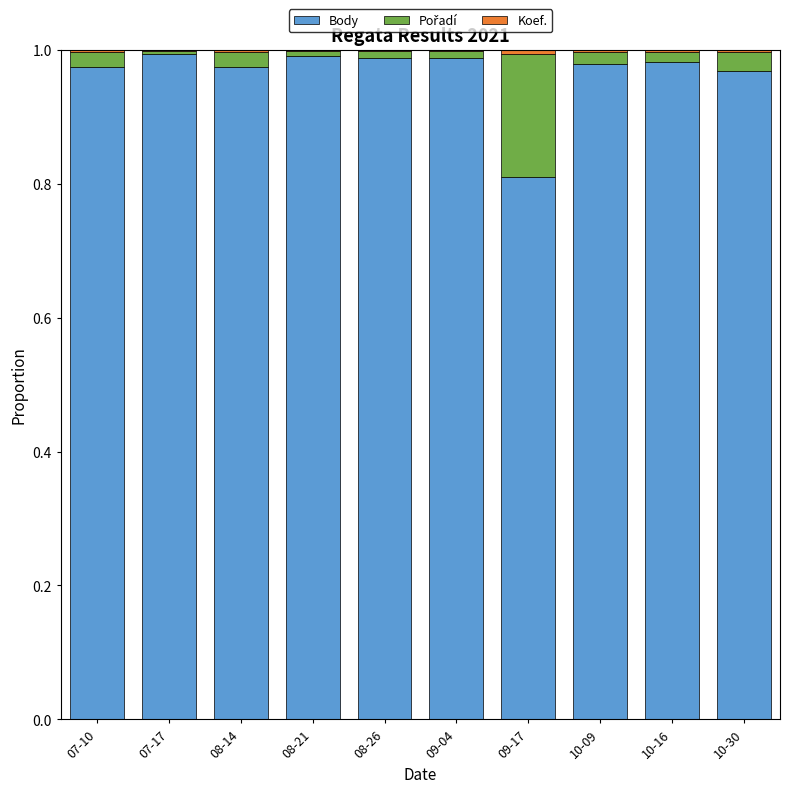

The value of Body at 09-04 is 1.6. True or false?

False